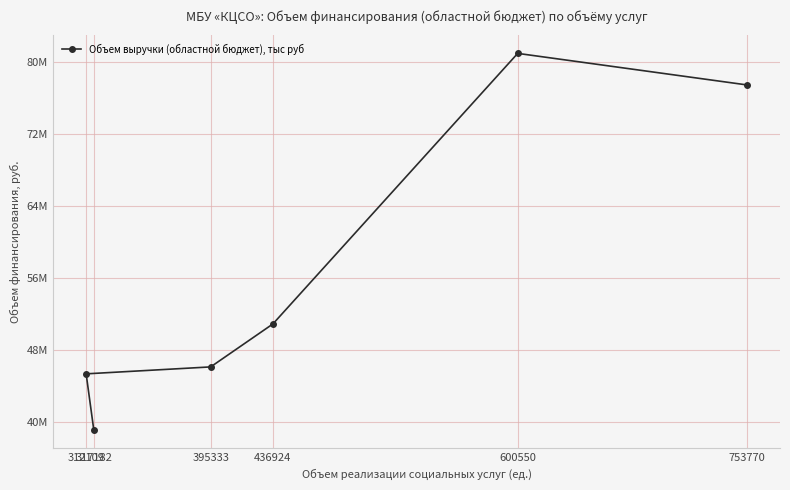

List the labels in order of value, smallest first.

317182, 312109, 395333, 436924, 753770, 600550